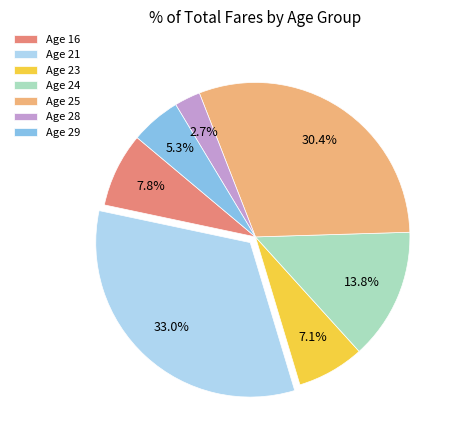

Does Age 28 account for over 50% of the chart?

No